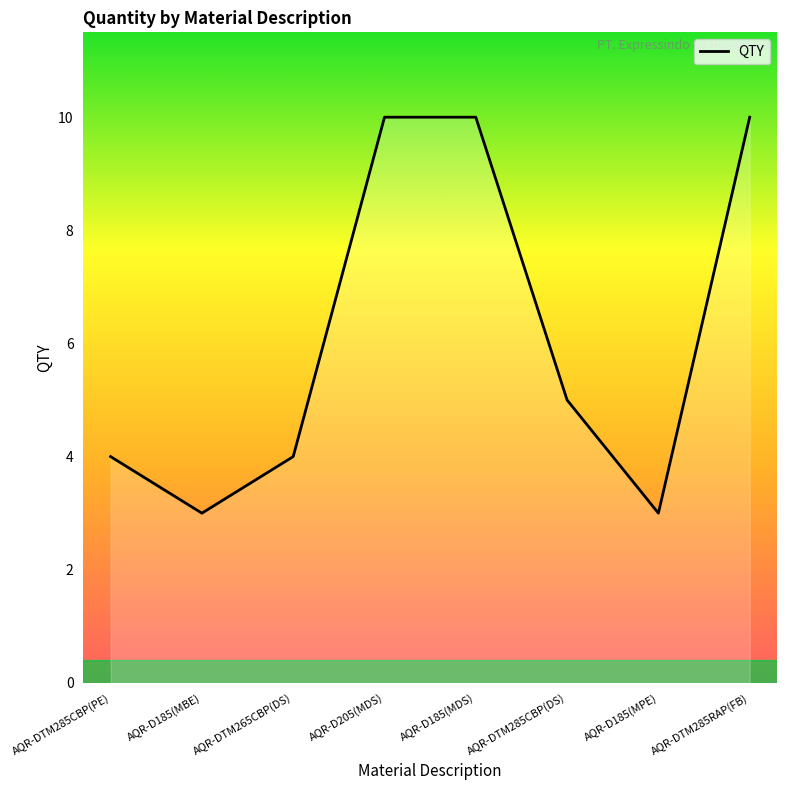

Reading right to left, extract all data points from this chart.

AQR-DTM285RAP(FB)=10	AQR-D185(MPE)=3	AQR-DTM285CBP(DS)=5	AQR-D185(MDS)=10	AQR-D205(MDS)=10	AQR-DTM265CBP(DS)=4	AQR-D185(MBE)=3	AQR-DTM285CBP(PE)=4